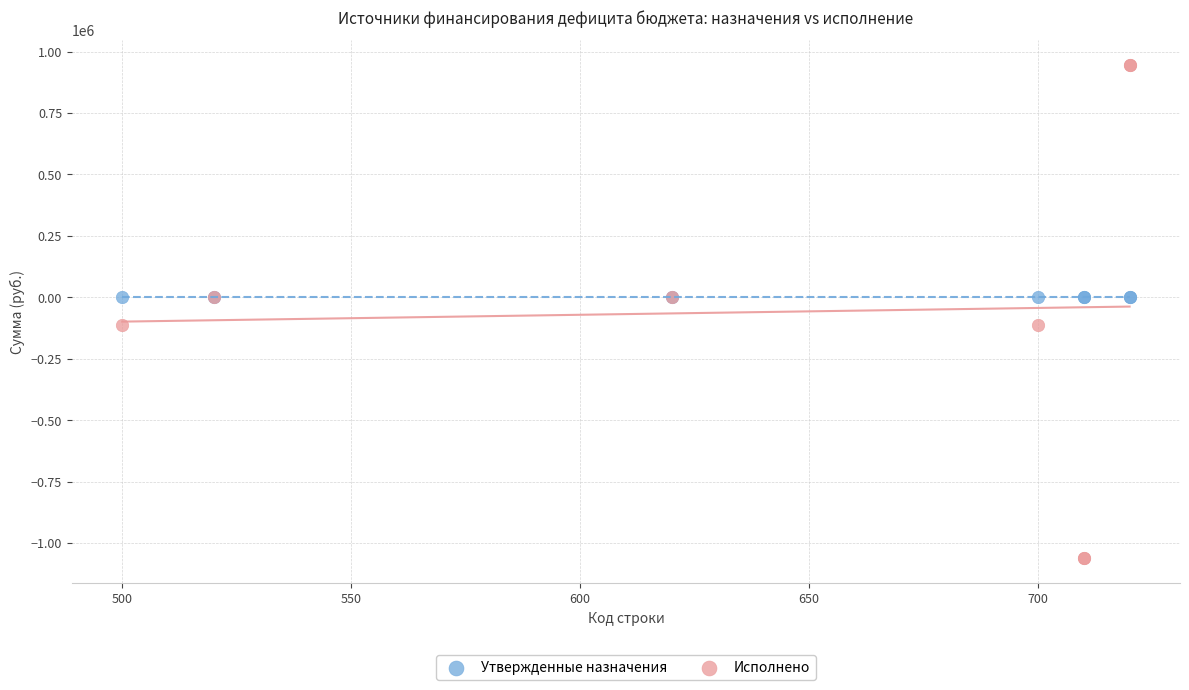

Which series reaches the minimum Y coordinate?

Исполнено